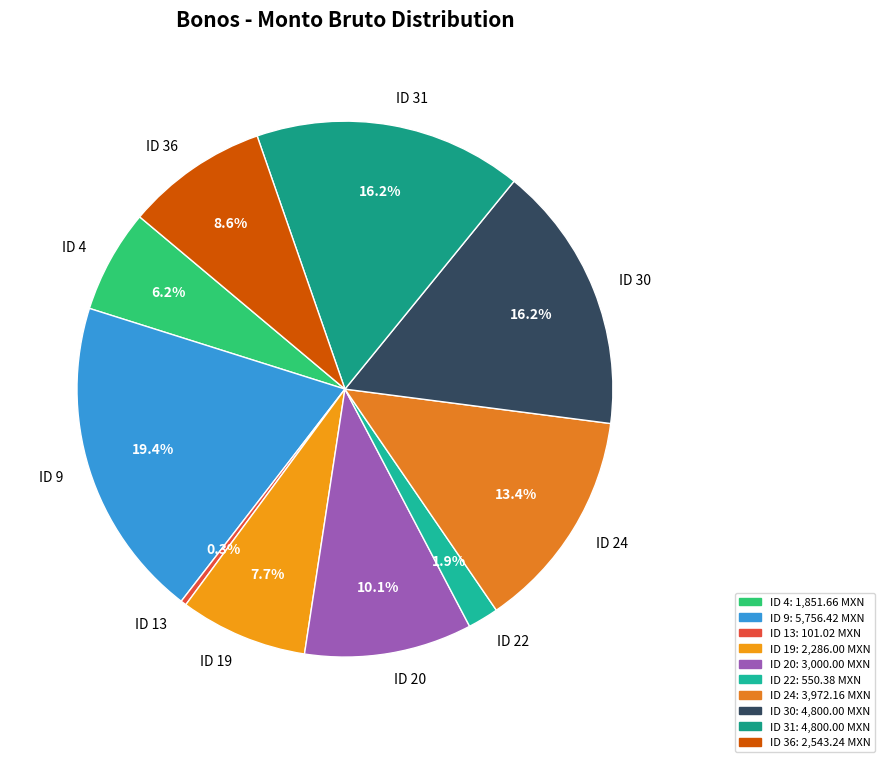

True or false: ID 31 accounts for 16% of the total.

True